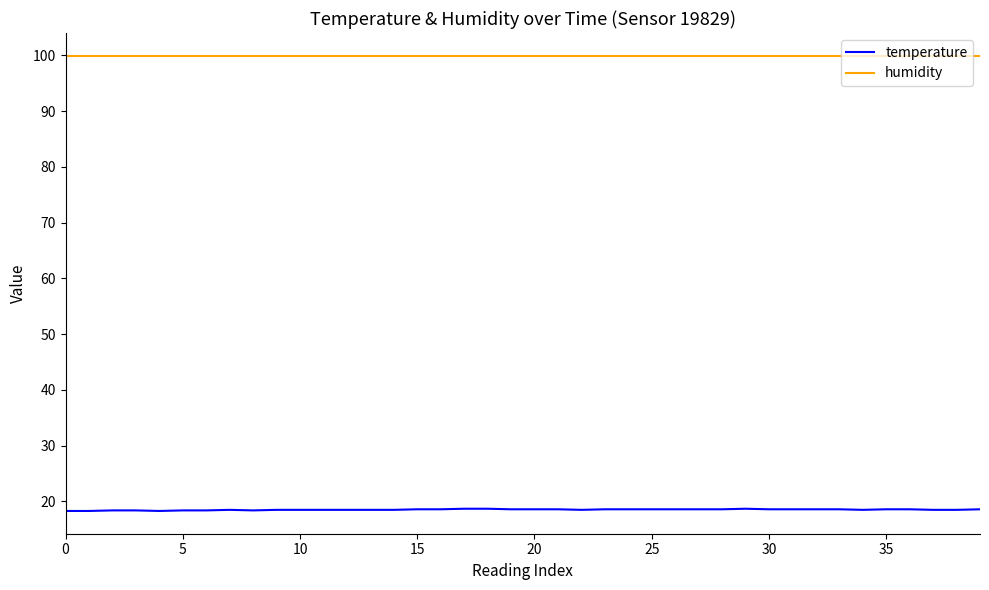

What is the lowest value of the temperature series?

18.3